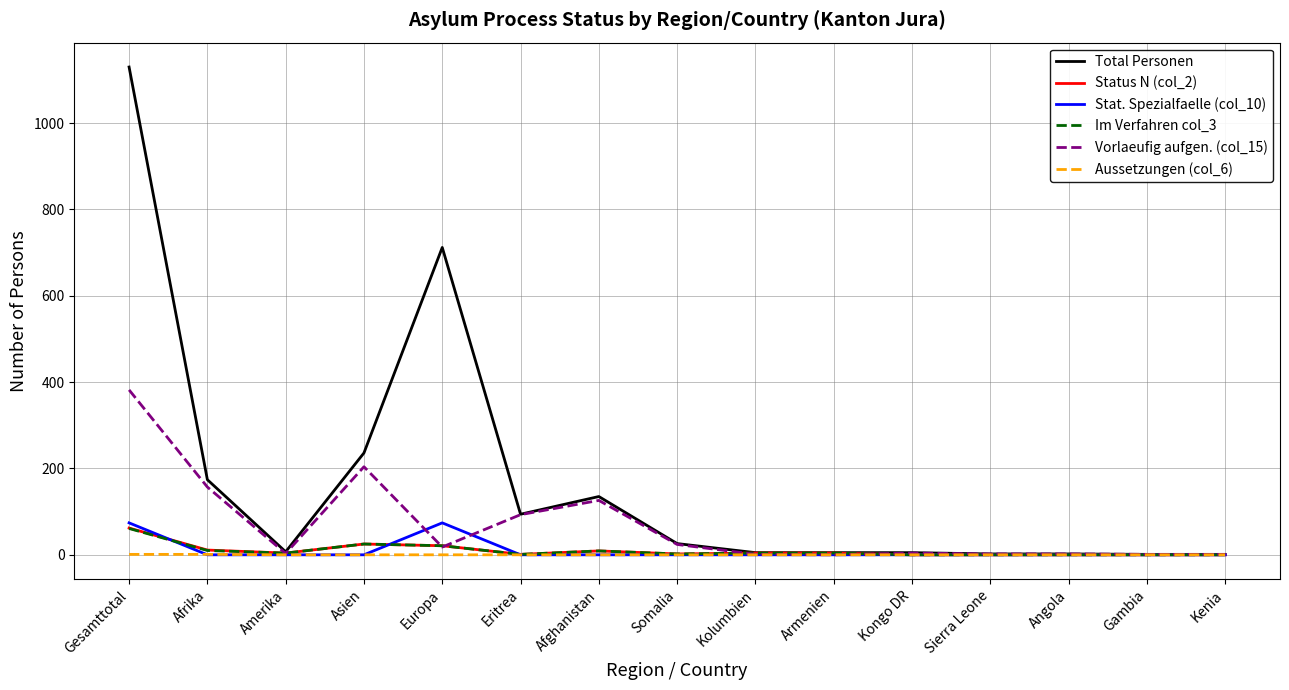

Which label corresponds to the largest value in the chart?

Gesamttotal